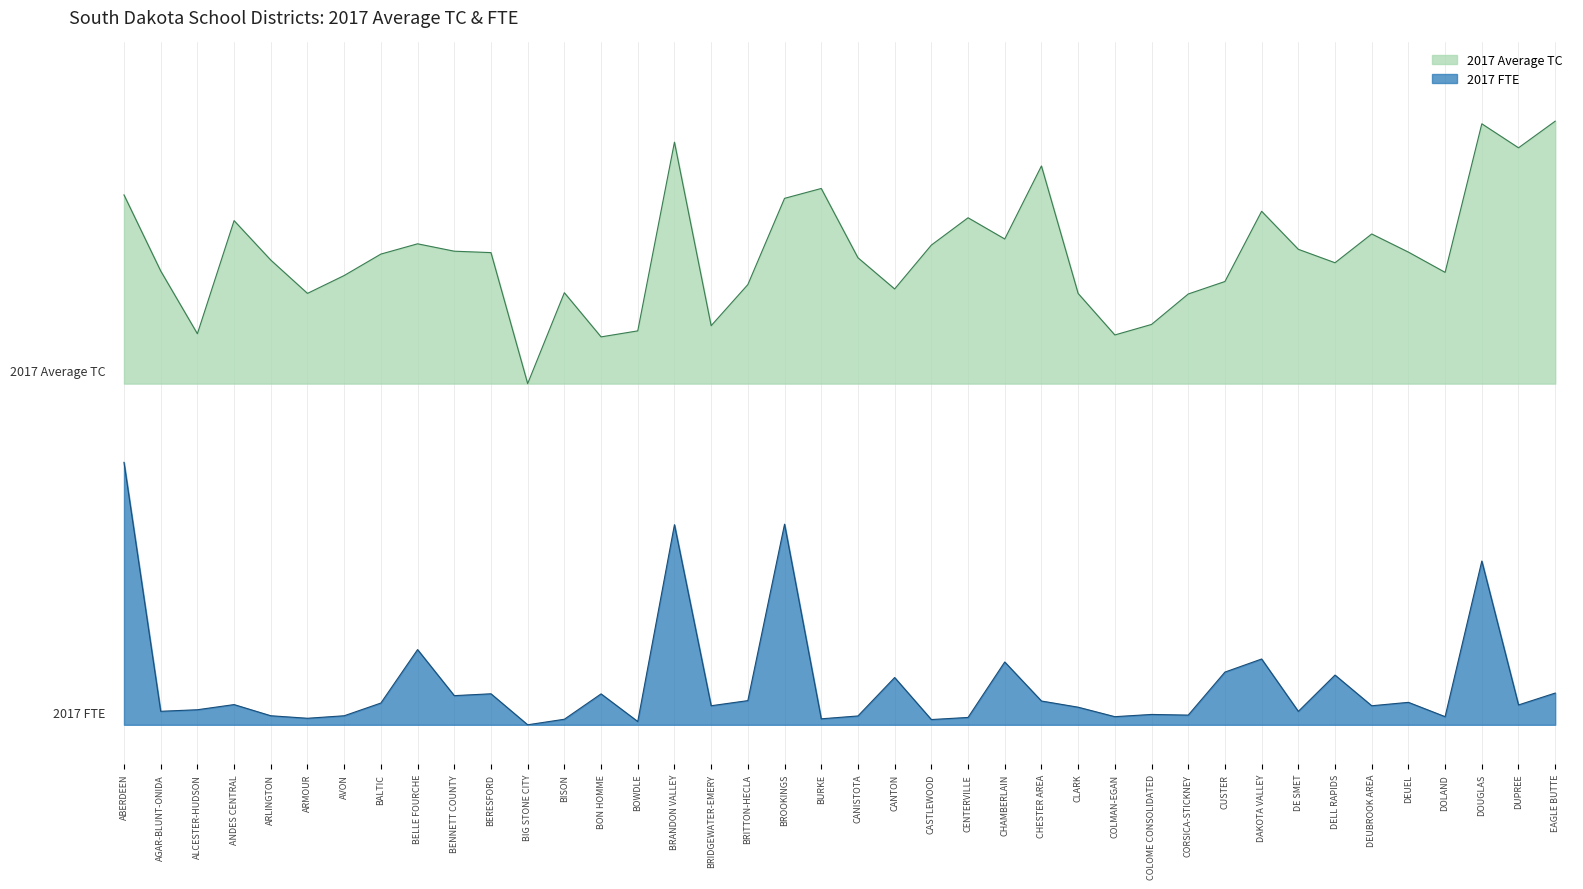

What is the difference between the fte values at EAGLE BUTTE and CASTLEWOOD?

0.1